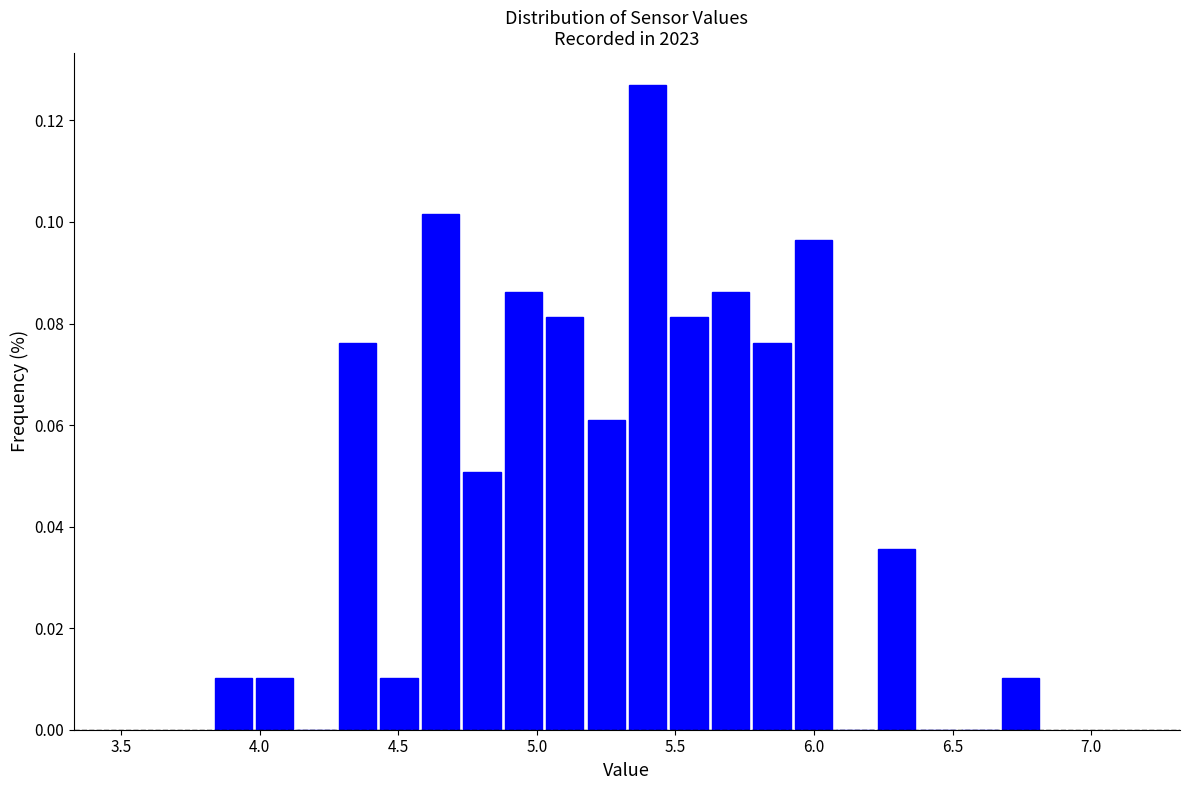

Read against the x-axis, roughly where is the centre of the tallest bar?

5.40